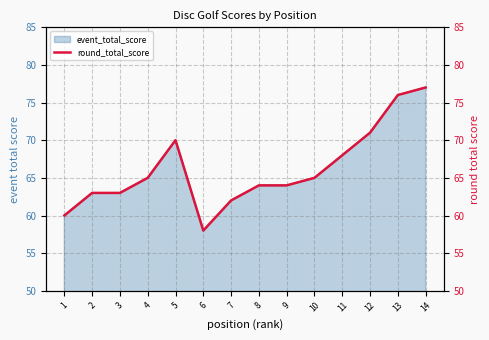

The value at 1 is 19. True or false?

False